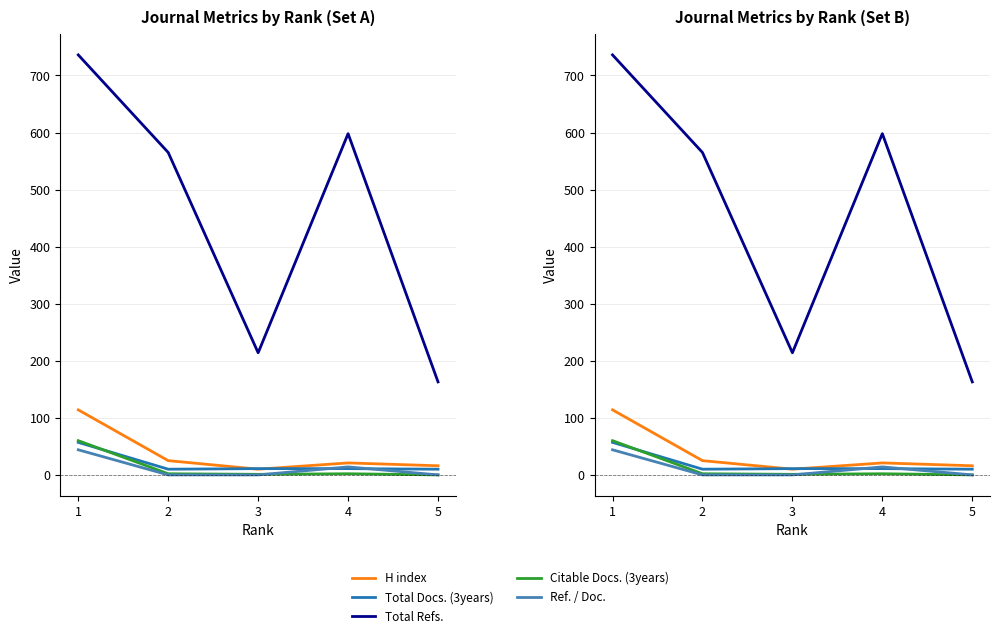

True or false: Total Docs. (3years) has a value of 89 at 1.

False